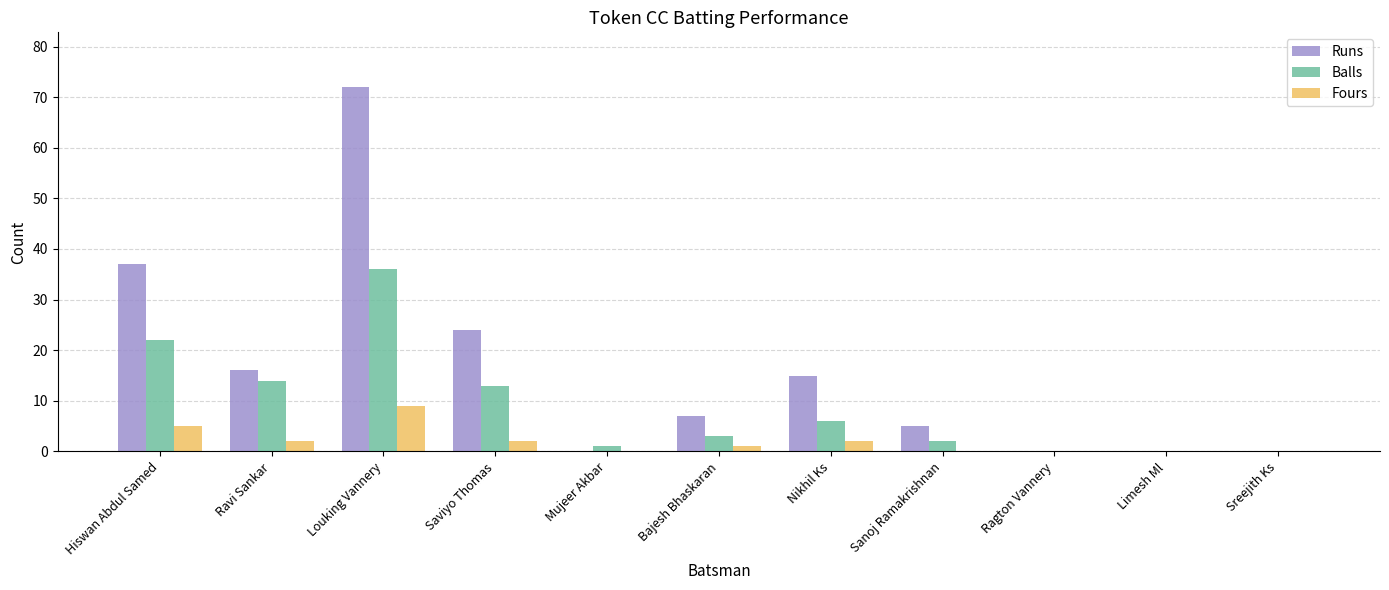

Reading left to right, transcribe all the data shown in this chart.

Runs: Hiswan Abdul Samed=37	Ravi Sankar=16	Louking Vannery=72	Saviyo Thomas=24	Mujeer Akbar=0	Bajesh Bhaskaran=7	Nikhil Ks=15	Sanoj Ramakrishnan=5	Ragton Vannery=0	Limesh Ml=0	Sreejith Ks=0
Balls: Hiswan Abdul Samed=22	Ravi Sankar=14	Louking Vannery=36	Saviyo Thomas=13	Mujeer Akbar=1	Bajesh Bhaskaran=3	Nikhil Ks=6	Sanoj Ramakrishnan=2	Ragton Vannery=0	Limesh Ml=0	Sreejith Ks=0
Fours: Hiswan Abdul Samed=5	Ravi Sankar=2	Louking Vannery=9	Saviyo Thomas=2	Mujeer Akbar=0	Bajesh Bhaskaran=1	Nikhil Ks=2	Sanoj Ramakrishnan=0	Ragton Vannery=0	Limesh Ml=0	Sreejith Ks=0